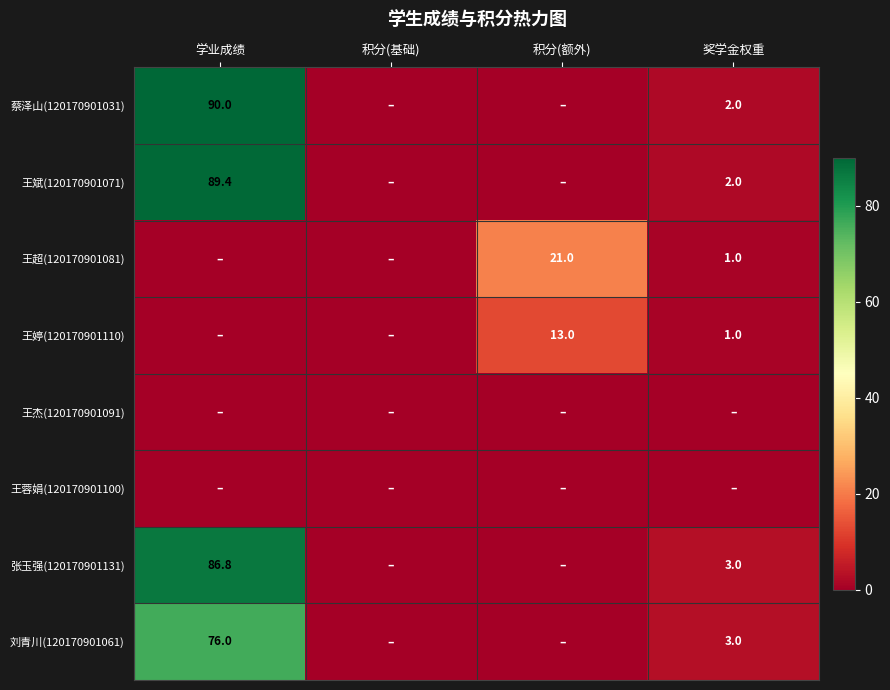

What is the sum of the 张玉强(120170901131) values at 奖学金权重 and 学业成绩?

89.8